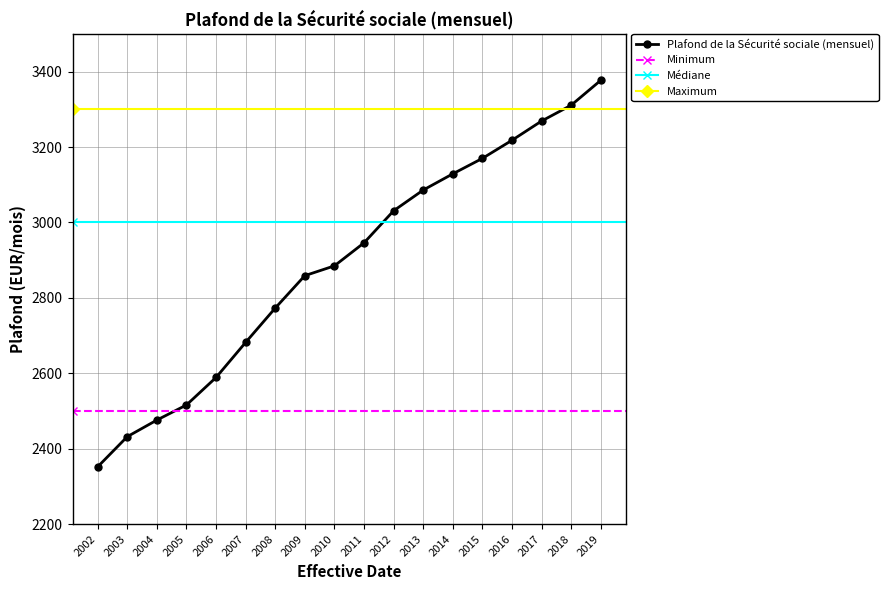

The chart shows a value of 2859 at 2009. True or false?

True